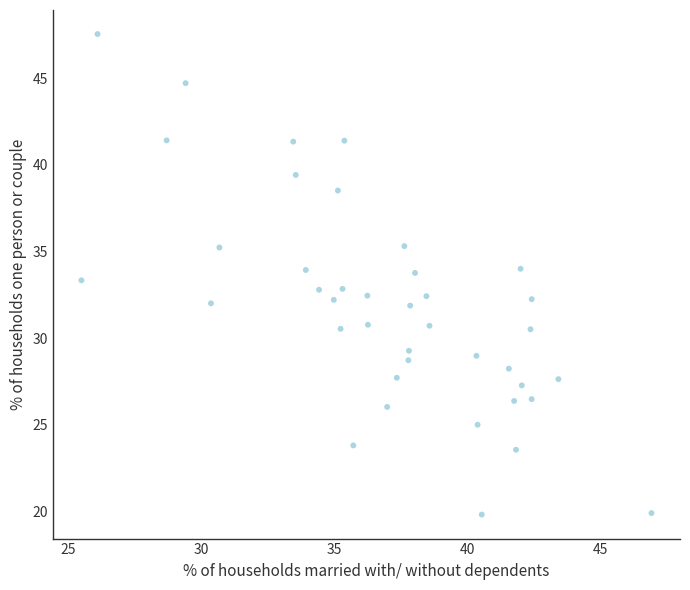

What is the range of Y values (max minus min)?

27.7